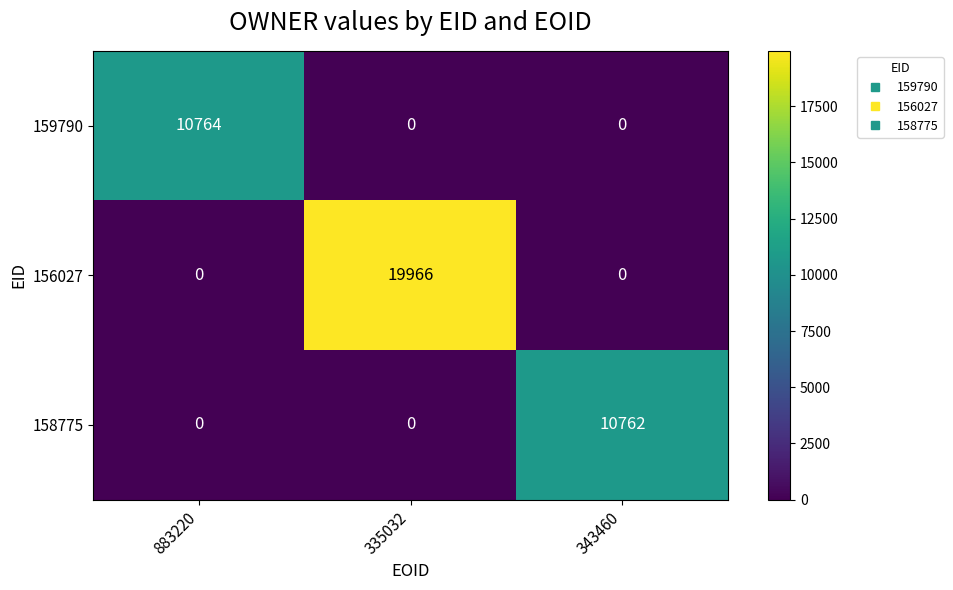

What is the average value of the 156027 series?

6655